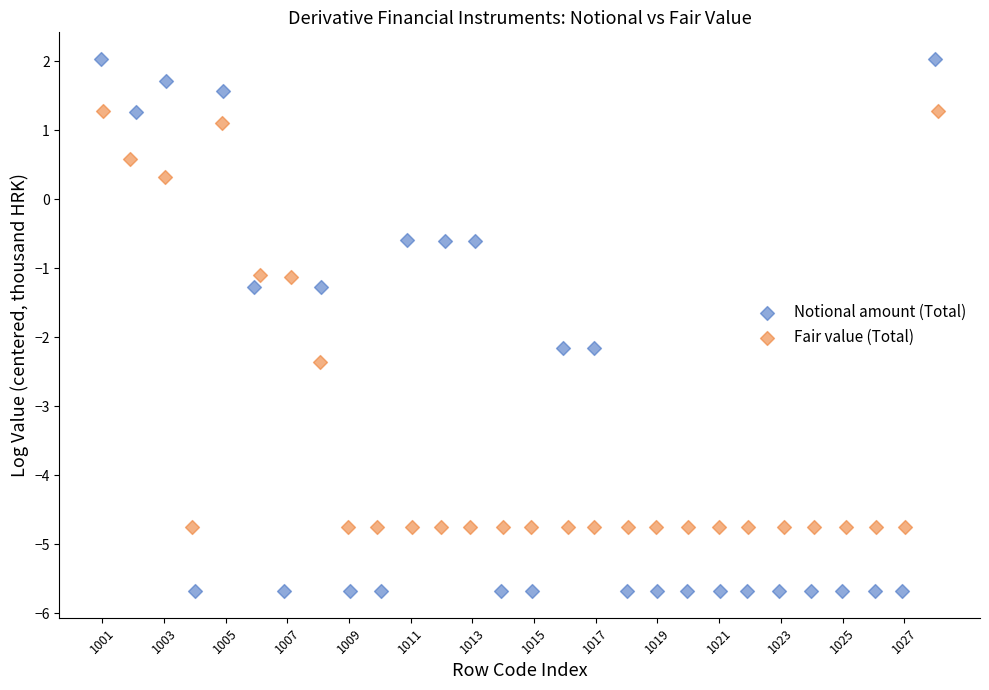

Which series has the widest spread of Y values?

Notional amount (Total)